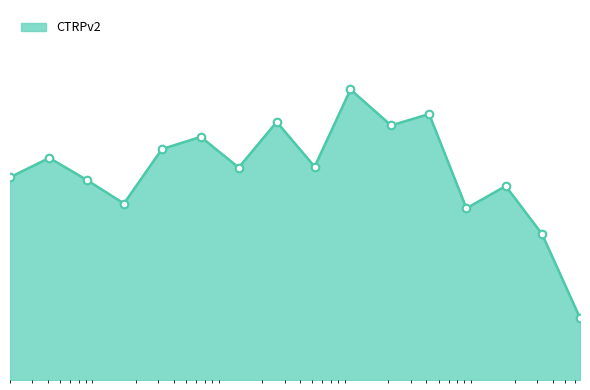

Is this an area chart (filled region under the line)?

Yes